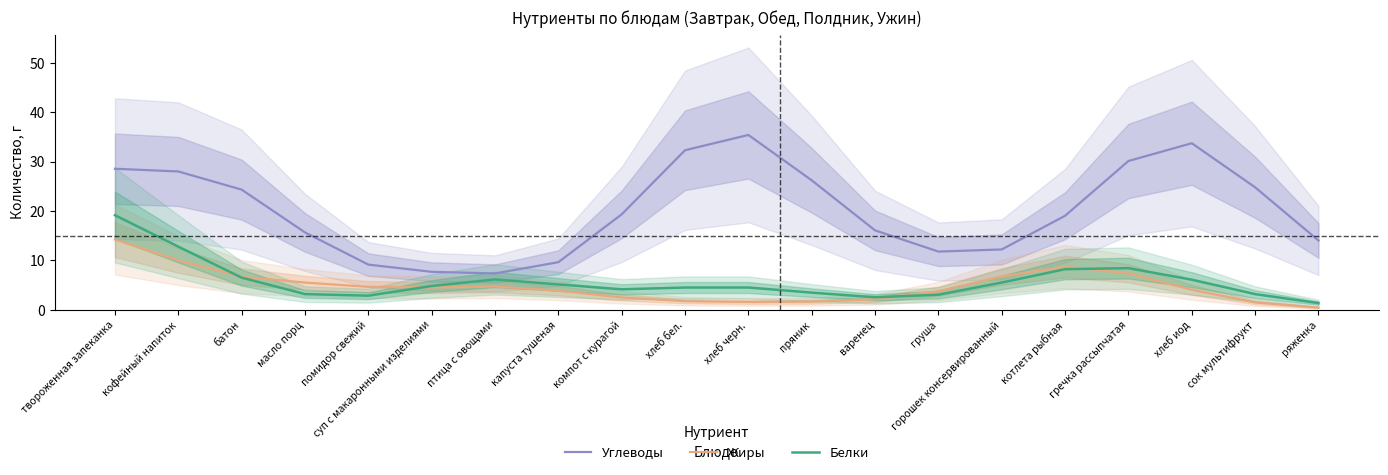

Which series has the largest range (max minus min)?

Углеводы